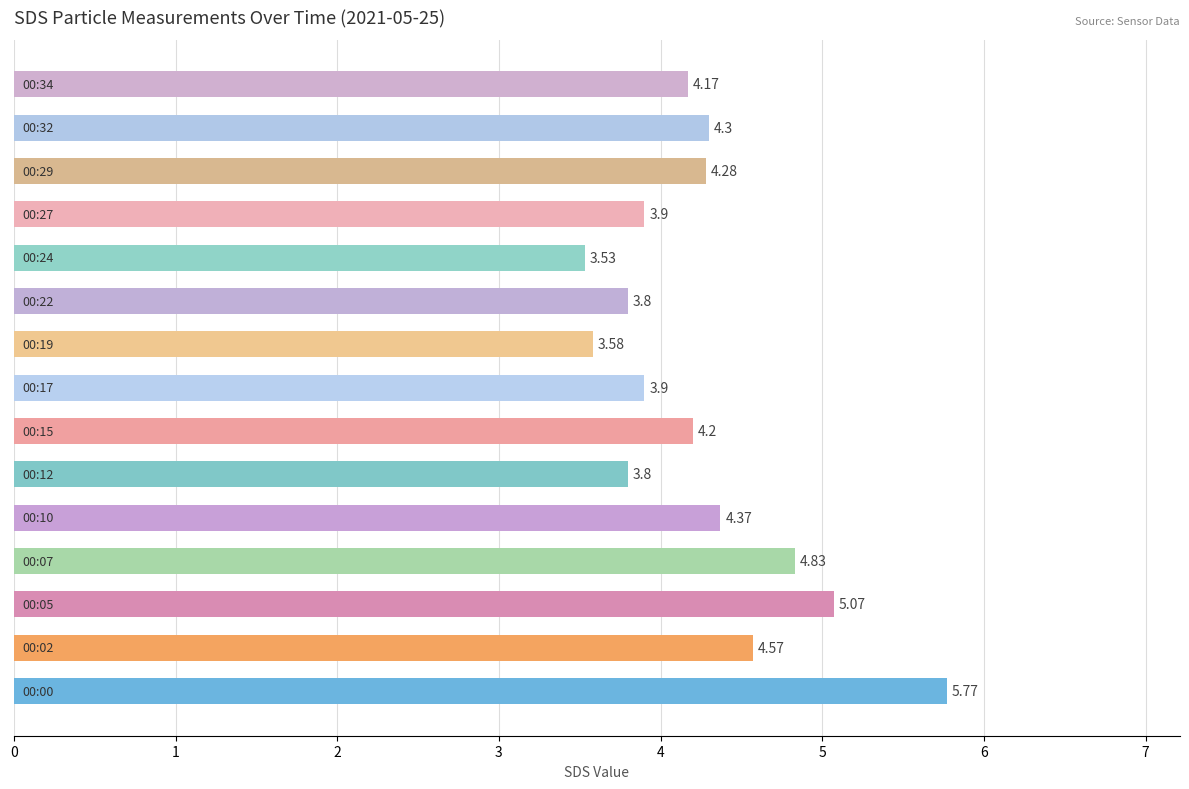

What is the difference between the maximum and minimum values?

2.2